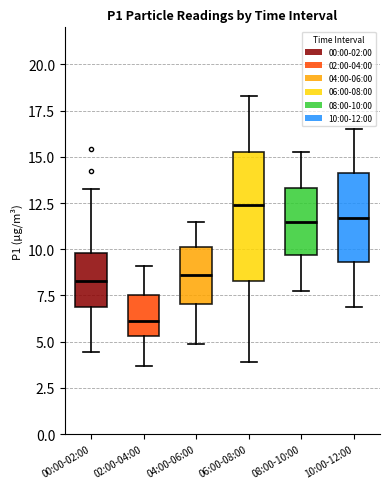

Which box has the lowest median line?

02:00-04:00